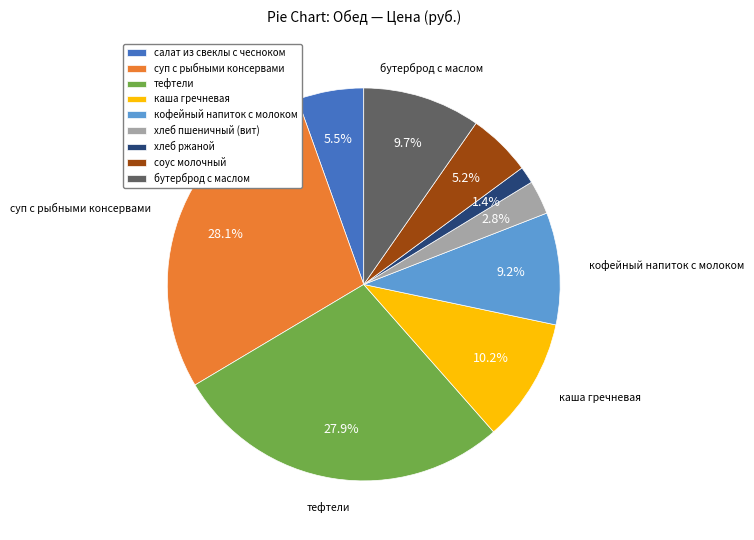

To the nearest percent, what percentage of the pie is хлеб пшеничный (вит)?

3%